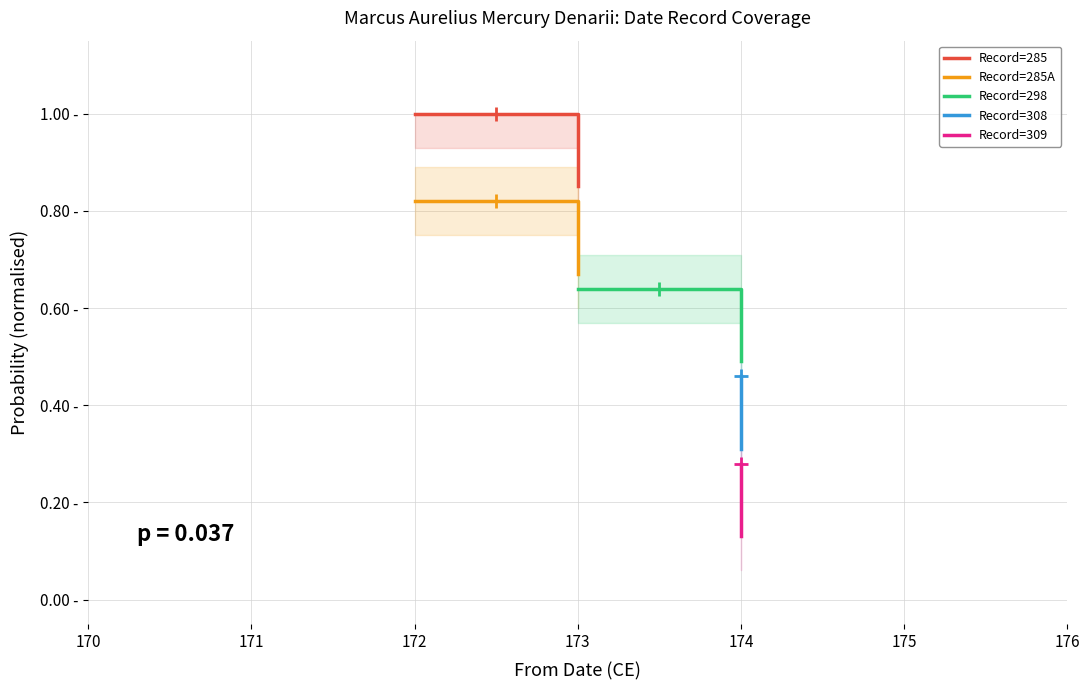

Reading right to left, what are all the values shown in this chart?

Record=285: 0.8	1.0
Record=285A: 0.7	0.8
Record=298: 0.5	0.6
Record=308: 0.3	0.5
Record=309: 0.1	0.3